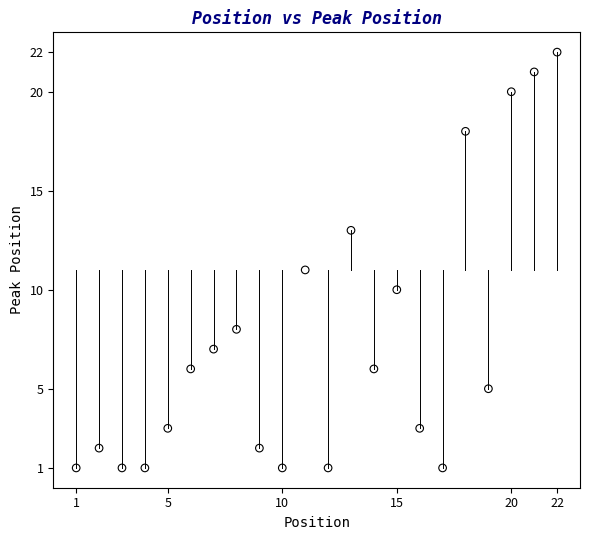

What is the range of X values (max minus min)?

21